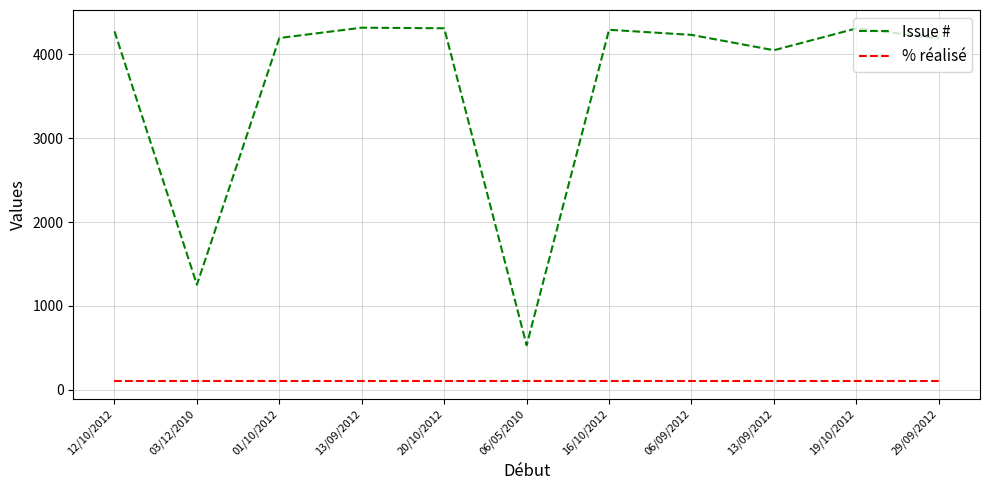

At 20/10/2012, list the series in order from largest to smallest.

Issue #, % réalisé